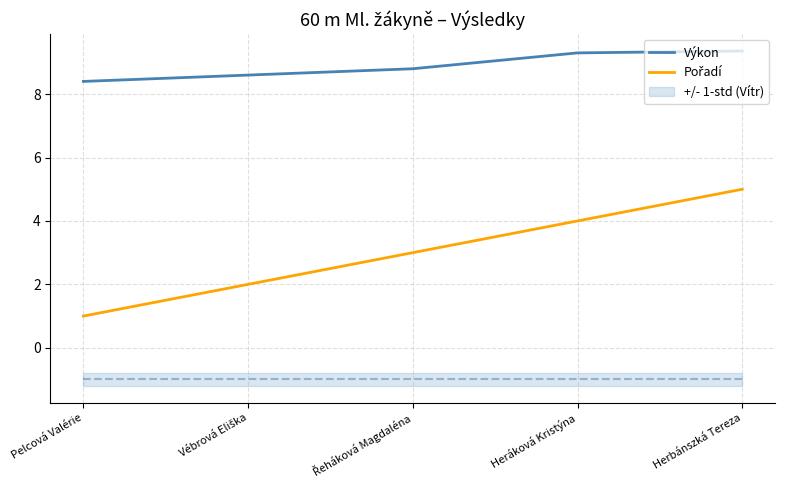

What is the difference between the highest and lowest values at Heráková Kristýna?

5.3